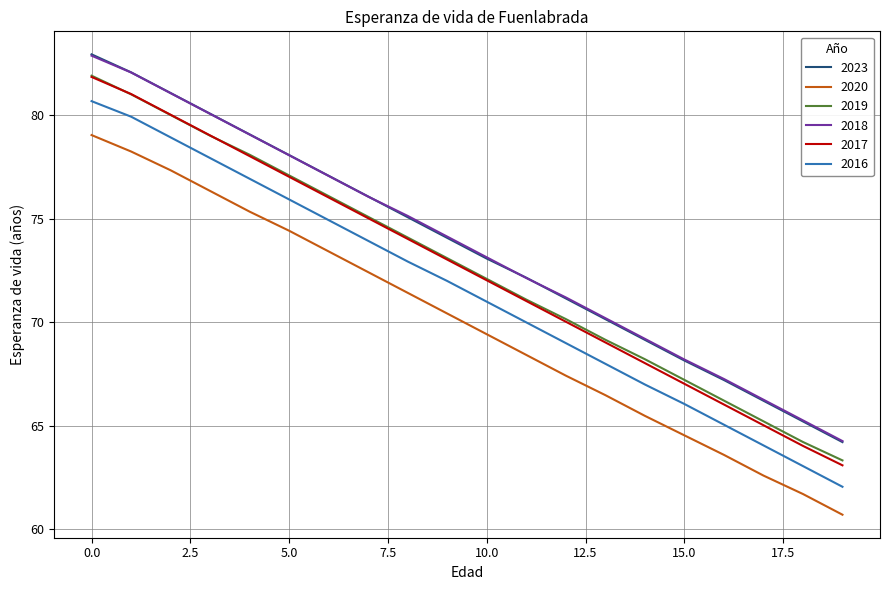

True or false: 2023 and 2020 intersect in this chart.

False